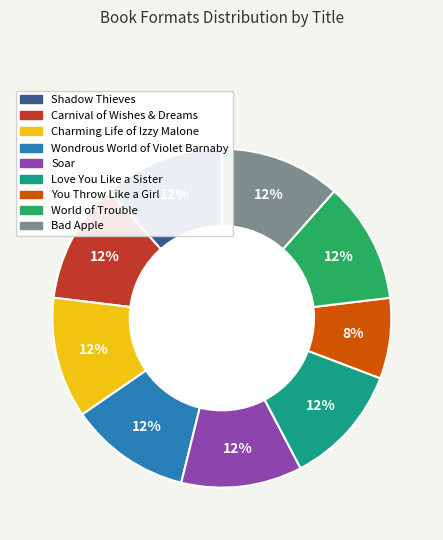

Is there any slice that represents more than half of the pie?

No